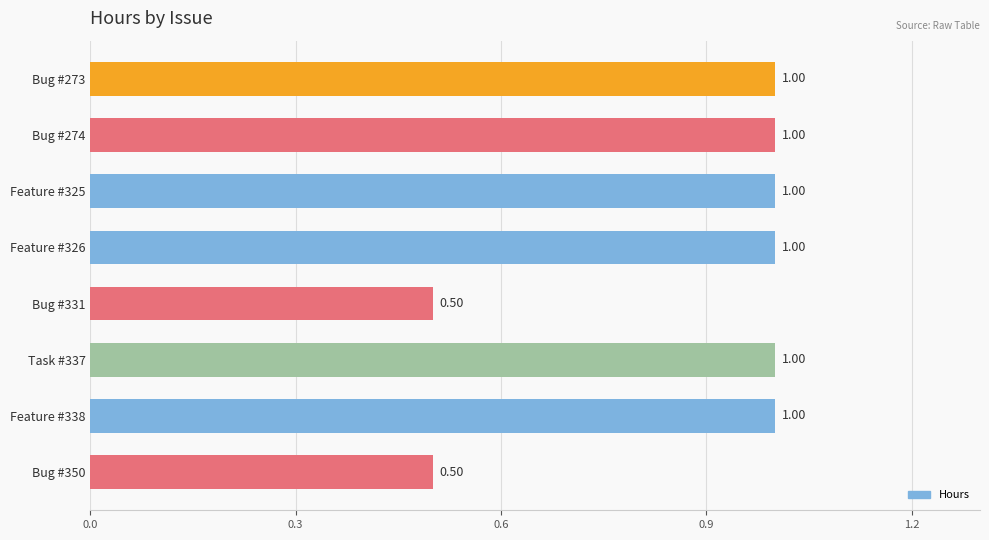

What is the difference between the maximum and minimum values?

0.5